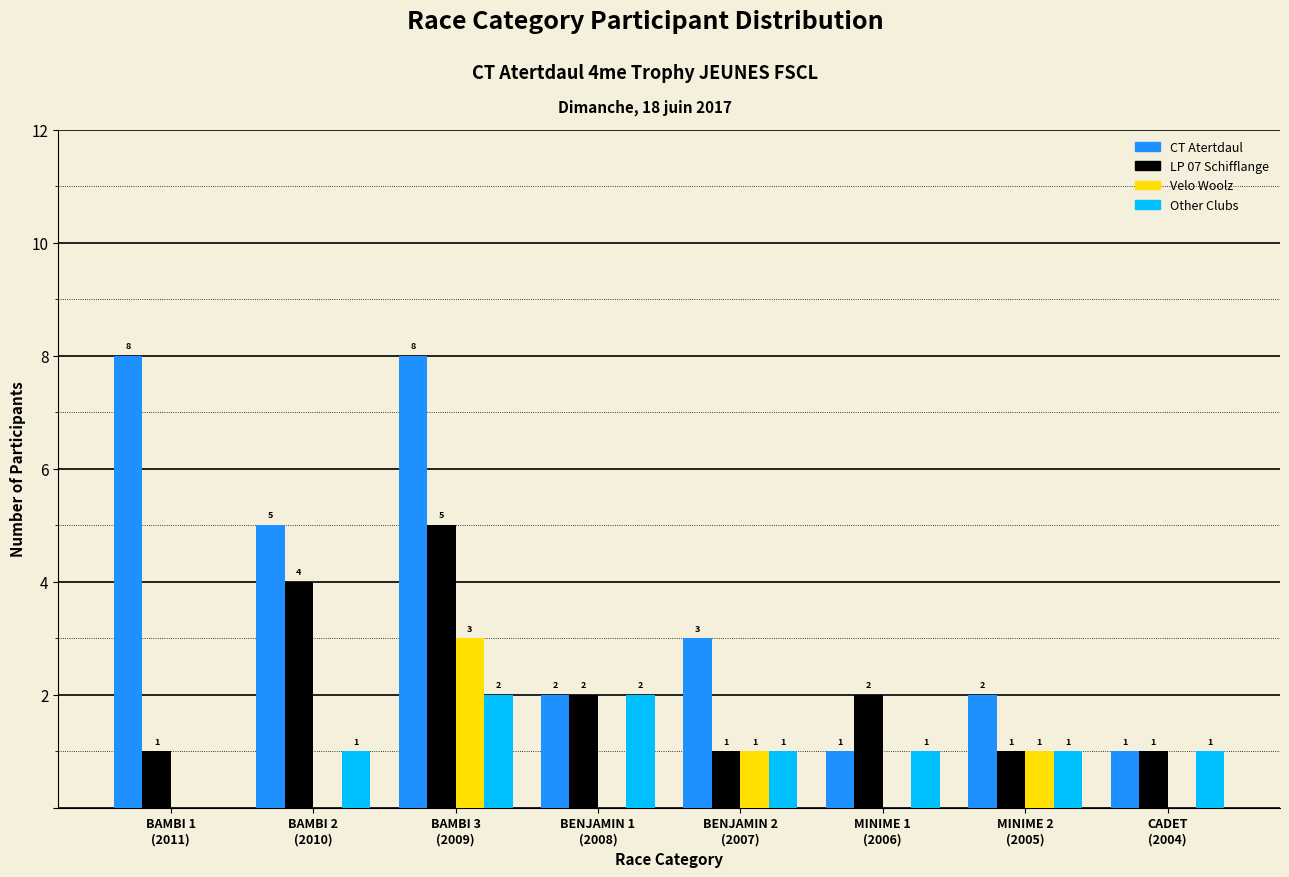

What is the sum of all CT Atertdaul values?

30